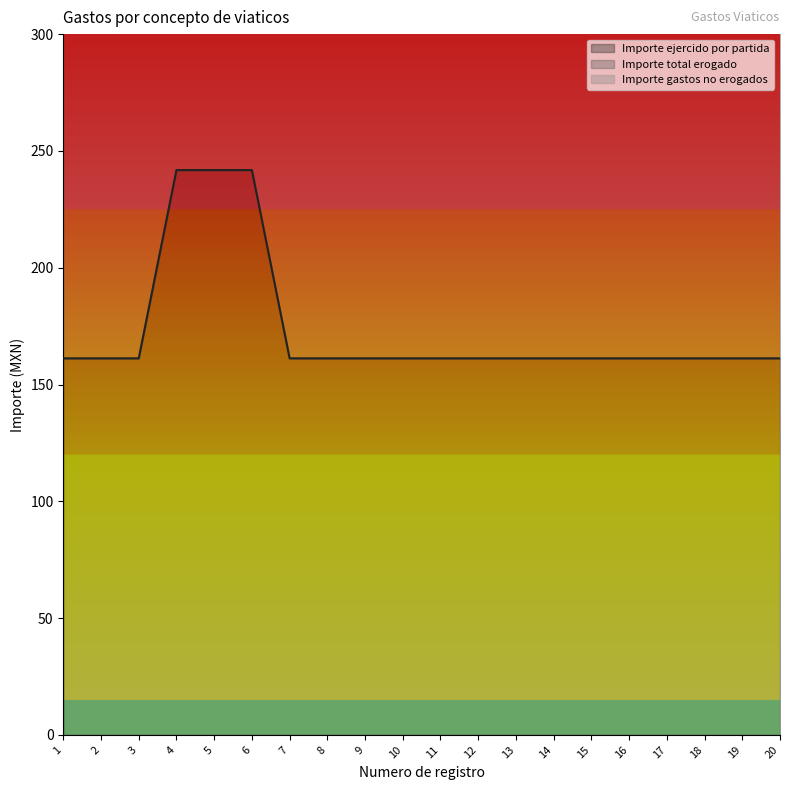

What is the minimum value for Importe ejercido por partida?

161.2